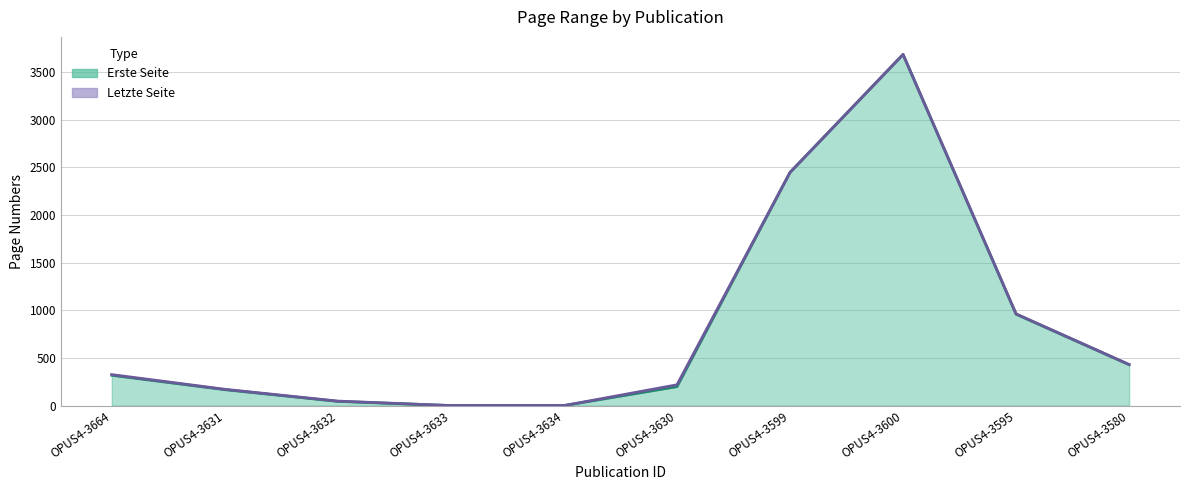

Which label corresponds to the smallest value in the chart?

OPUS4-3633